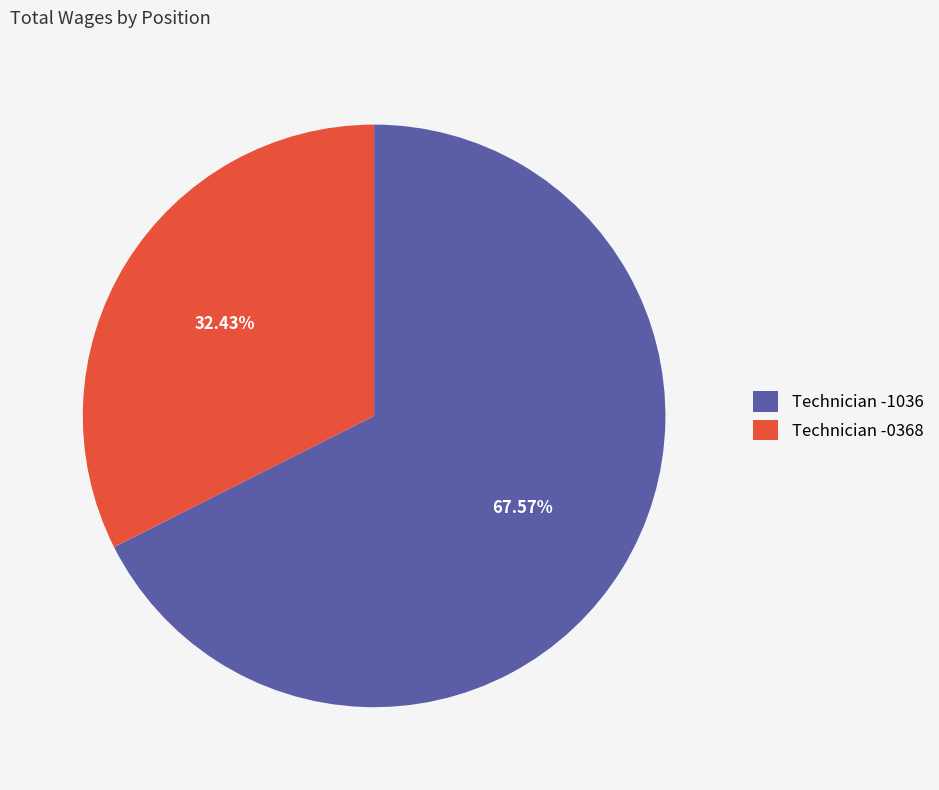

What is the smallest slice in the pie chart?

Technician -0368